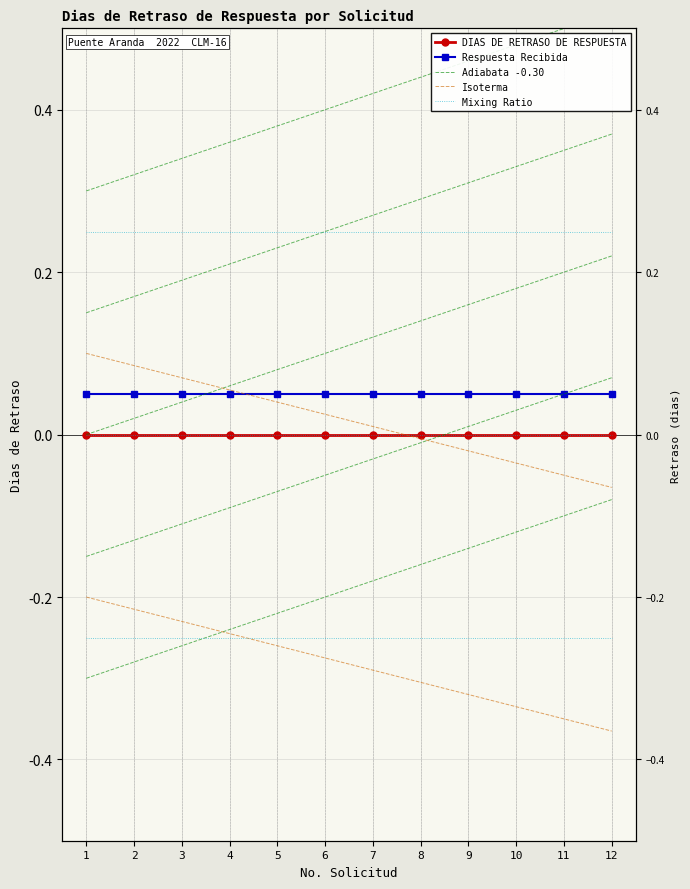

Count the number of categories in the chart.

12